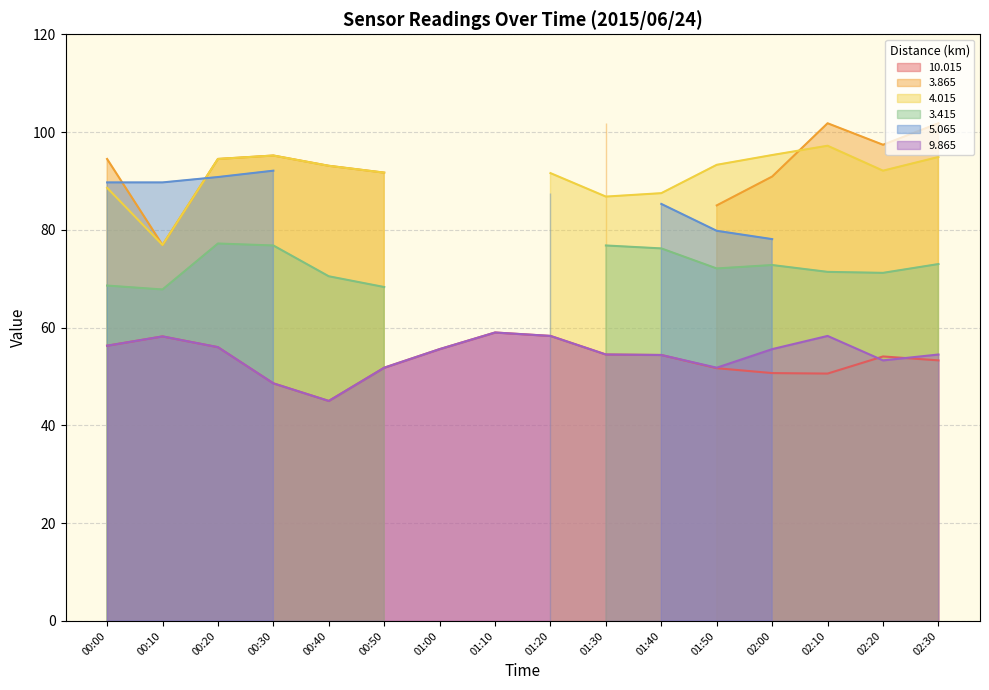

Which series ends up on top after the final intersection of 3.865 and 9.865?

3.865